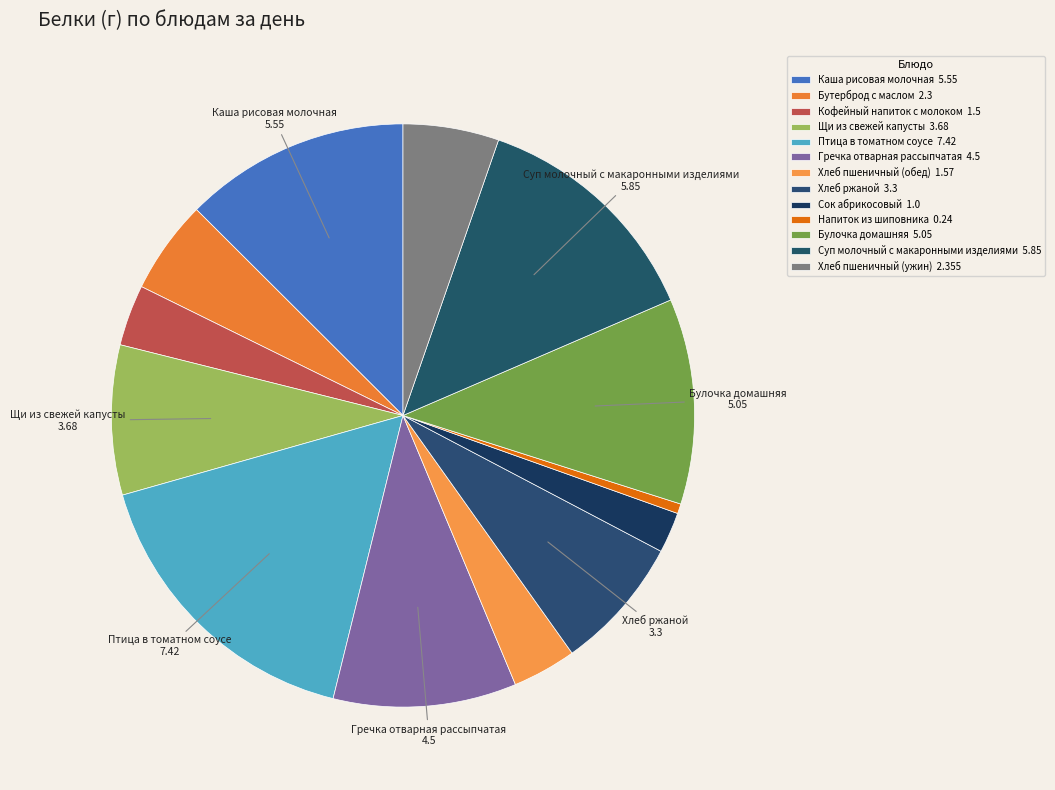

To the nearest percent, what is the difference between the Бутерброд с маслом and Кофейный напиток с молоком slice percentages?

2%